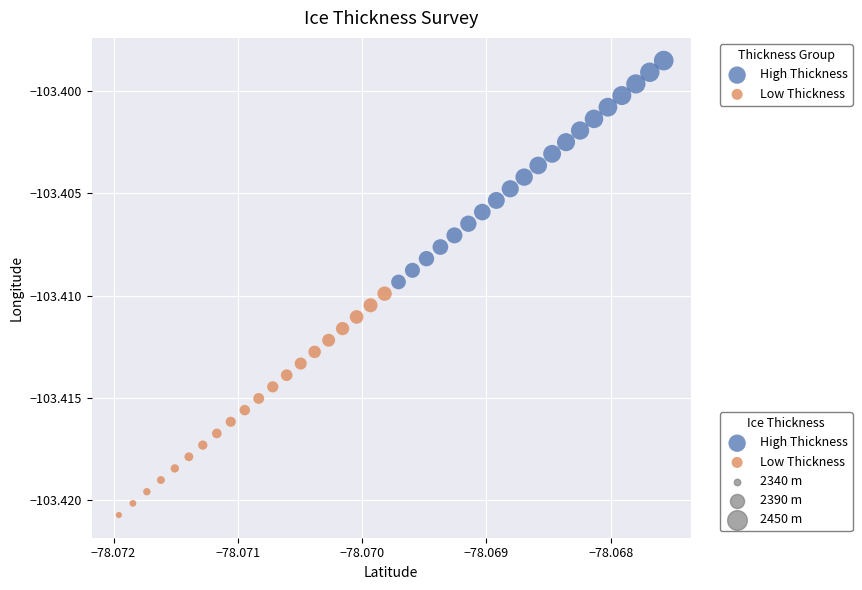

Which series contains the lowest Y value?

Low Thickness